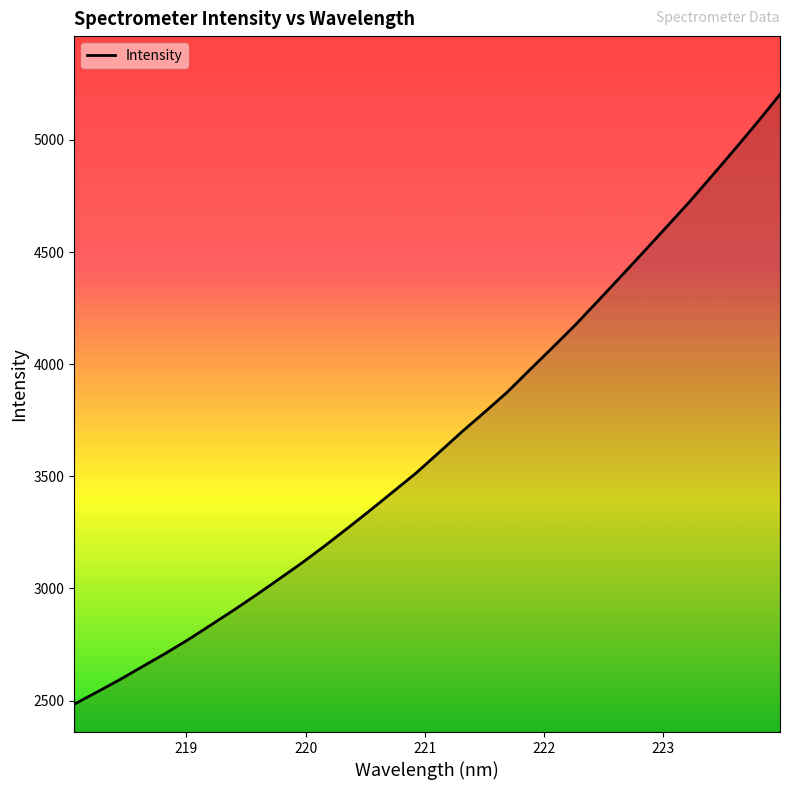

What is the smallest value displayed?

2484.3